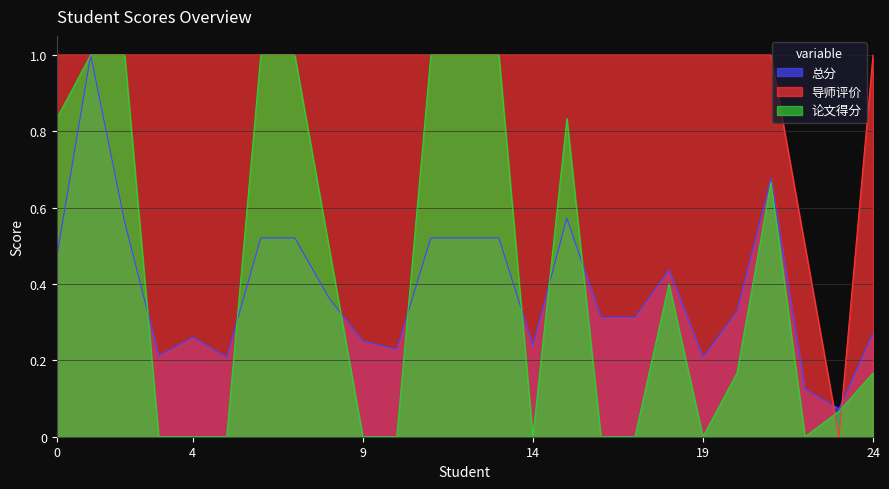

What is the sum of all 导师评价 values?

23.5